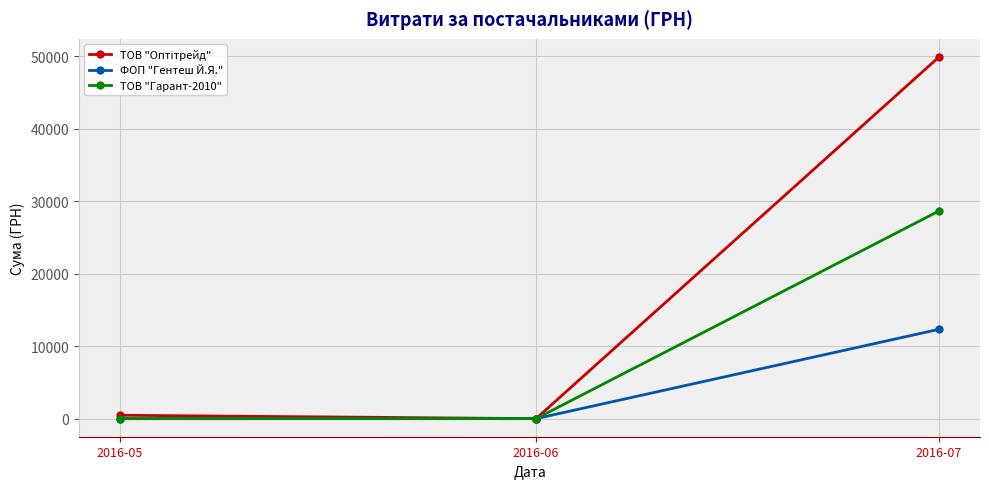

At how many categories does at least one series exceed 5331?

1